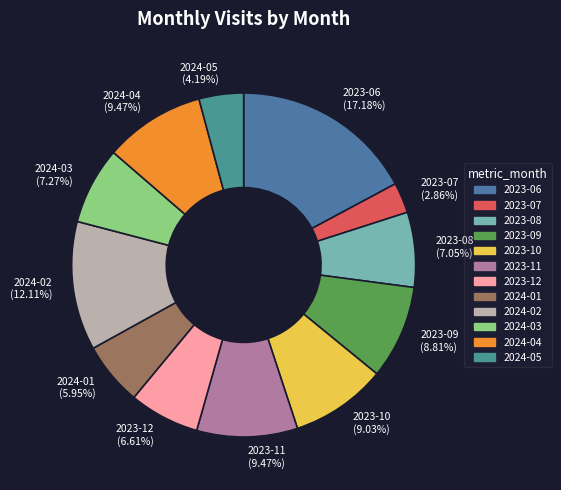

What is the ratio of the value at 2024-04 to the value at 2023-11?

1.0